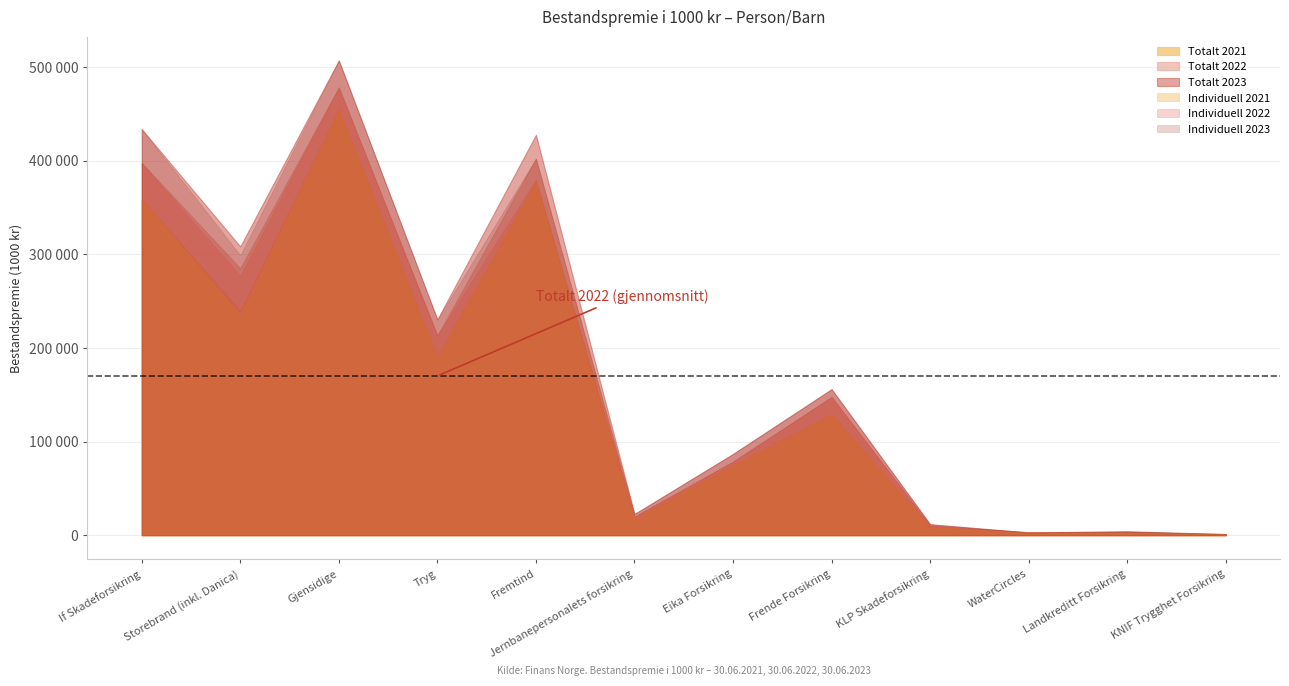

Is it true that Totalt 2022 equals 10367 at KLP Skadeforsikring?

True